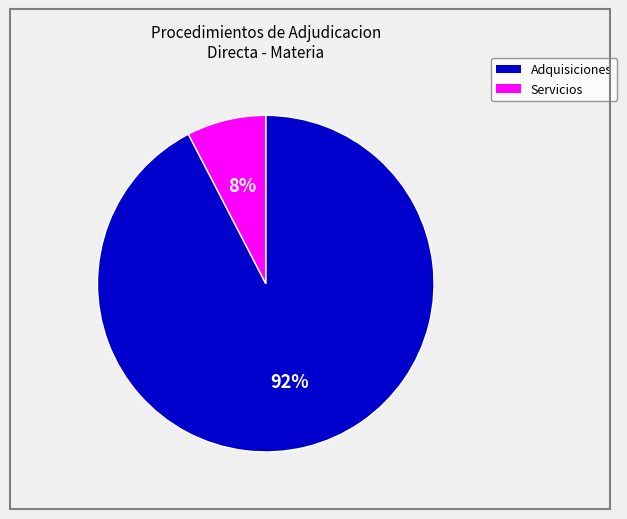

To the nearest percent, what is the average slice percentage?

50%